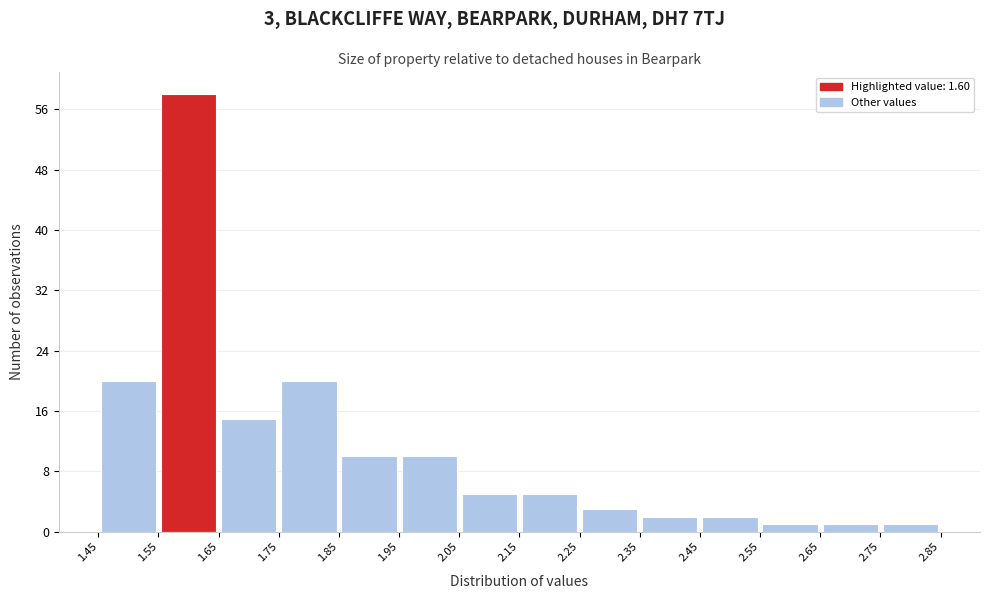

Which range on the x-axis has the tallest bar?

1.55 to 1.65